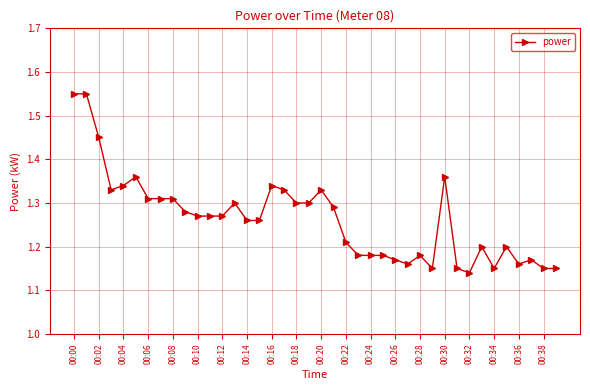

What is the difference between the second highest and minimum values?

0.4